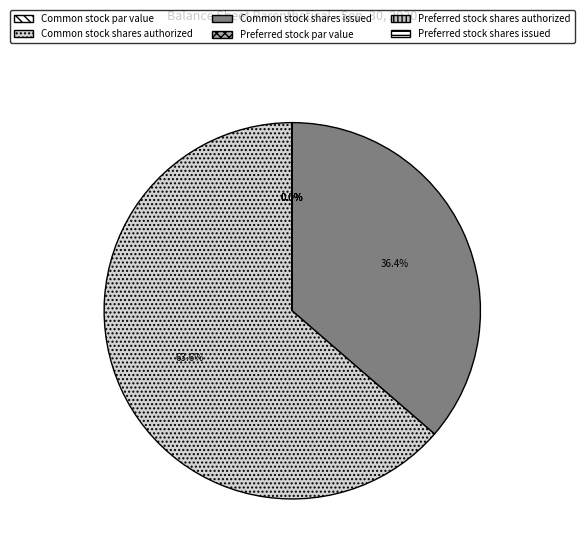

True or false: Preferred stock, shares issued accounts for 7% of the total.

False